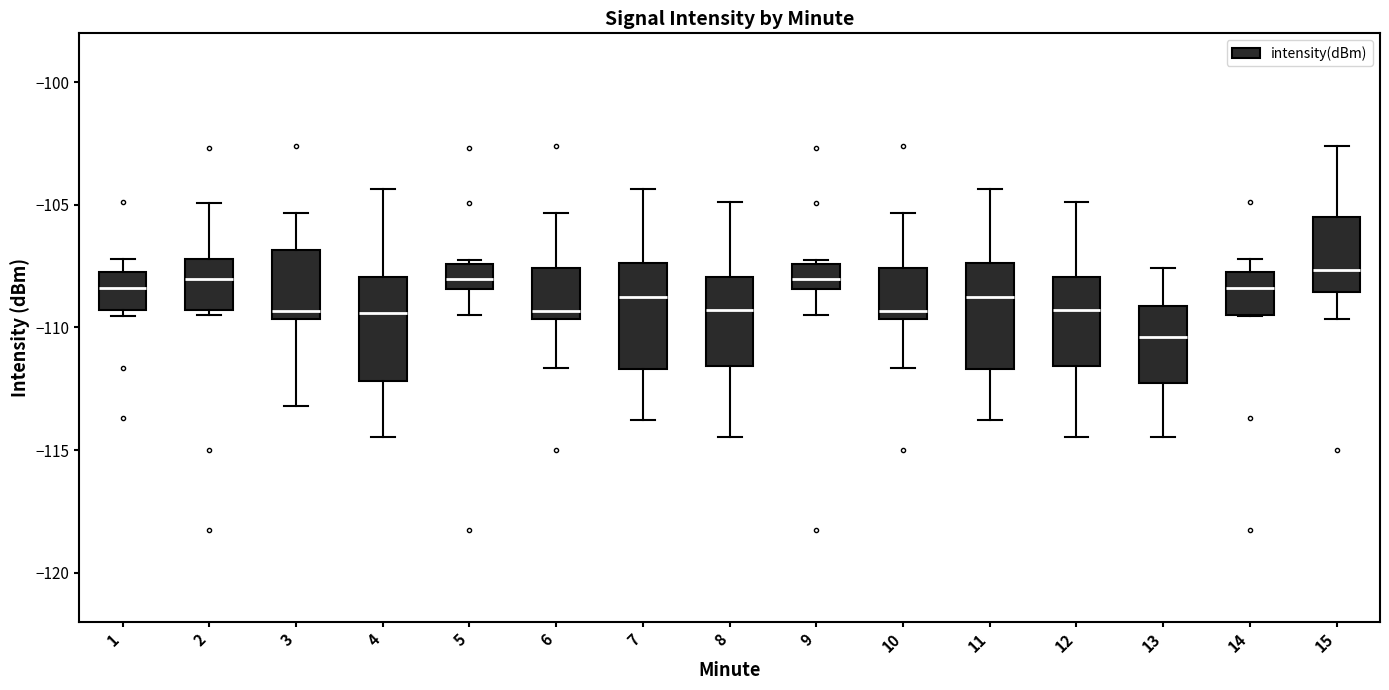

Where is the upper edge of the box at x = 4 on the y-axis? The values are not printed on the chart, so give them approximately, as read against the axis.

-108.0